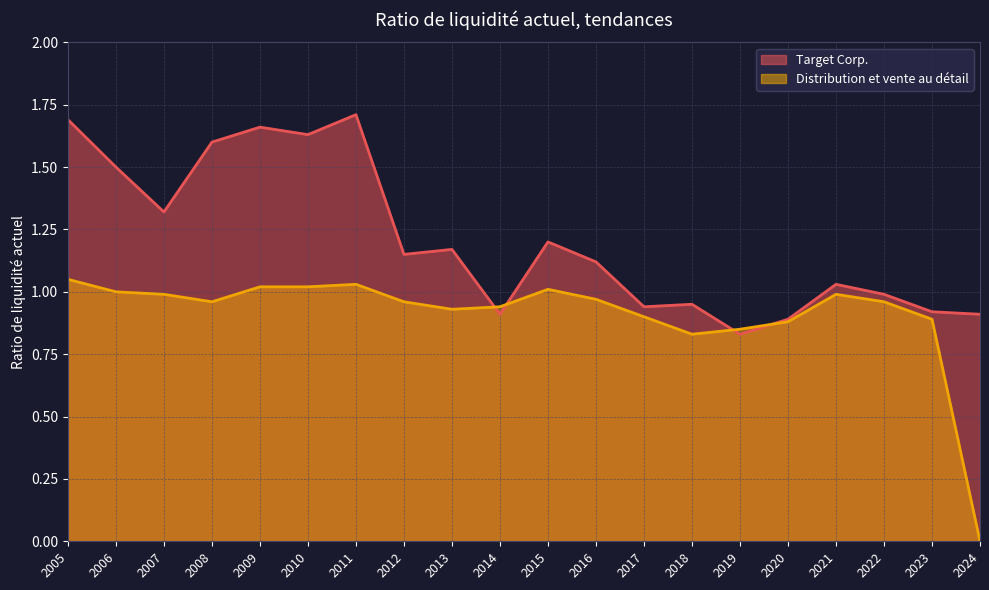

What is the average value of the Distribution et vente au détail series?

0.9